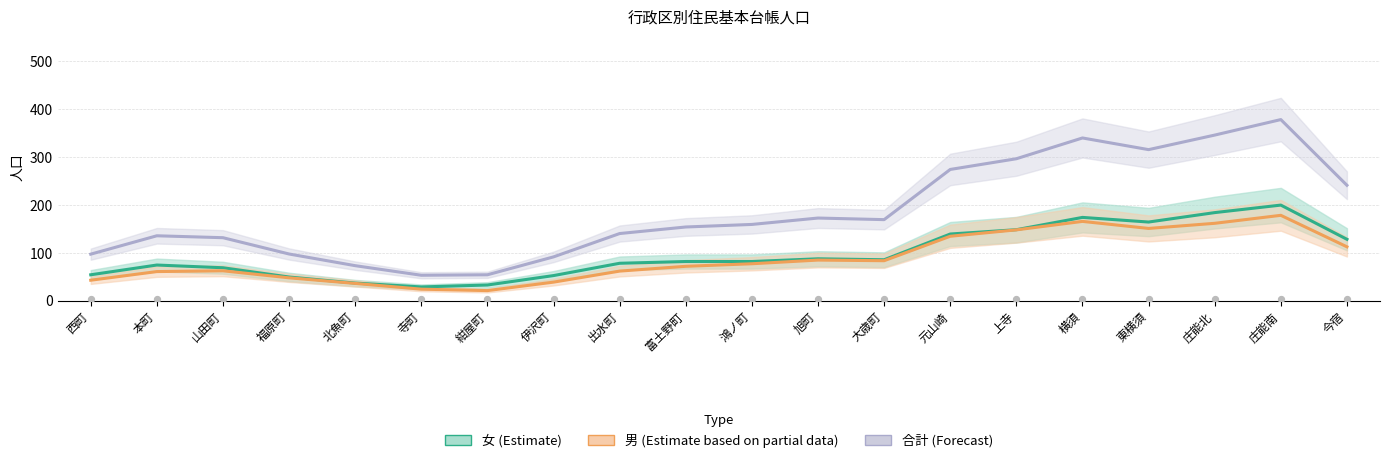

Which series has the largest Y range (max minus min)?

合計 (Forecast)